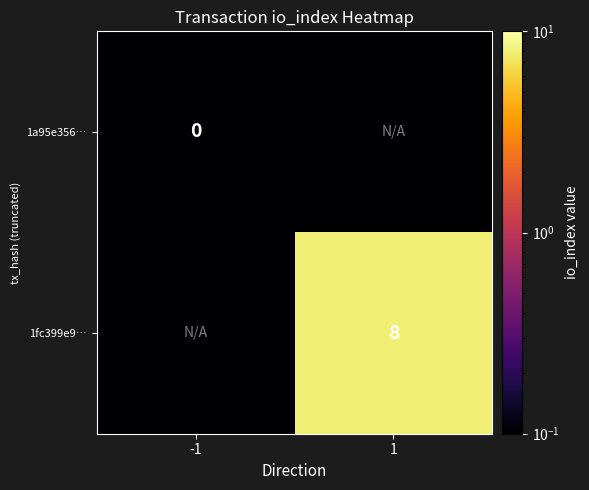

The value of 1fc399e9… at 1 is 8.0. True or false?

True